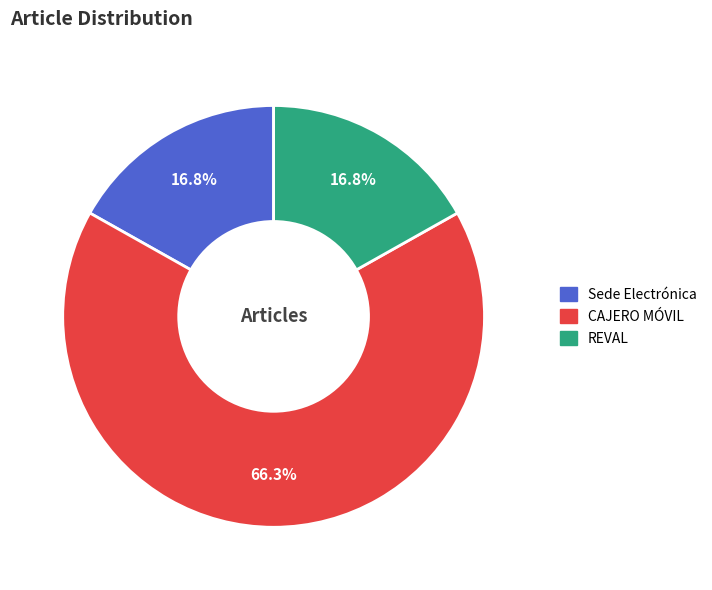

Is the sum of CAJERO MÓVIL and REVAL greater than half?

Yes